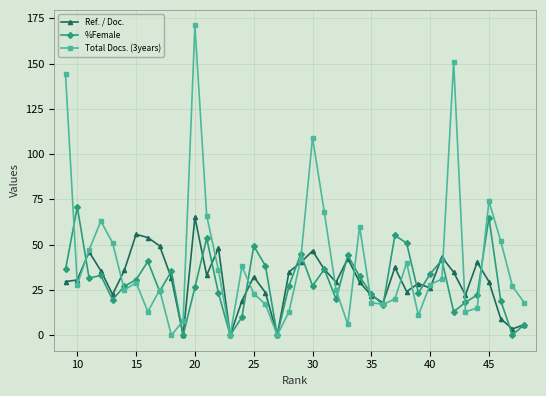

What is the maximum value for Ref. / Doc.?

65.1